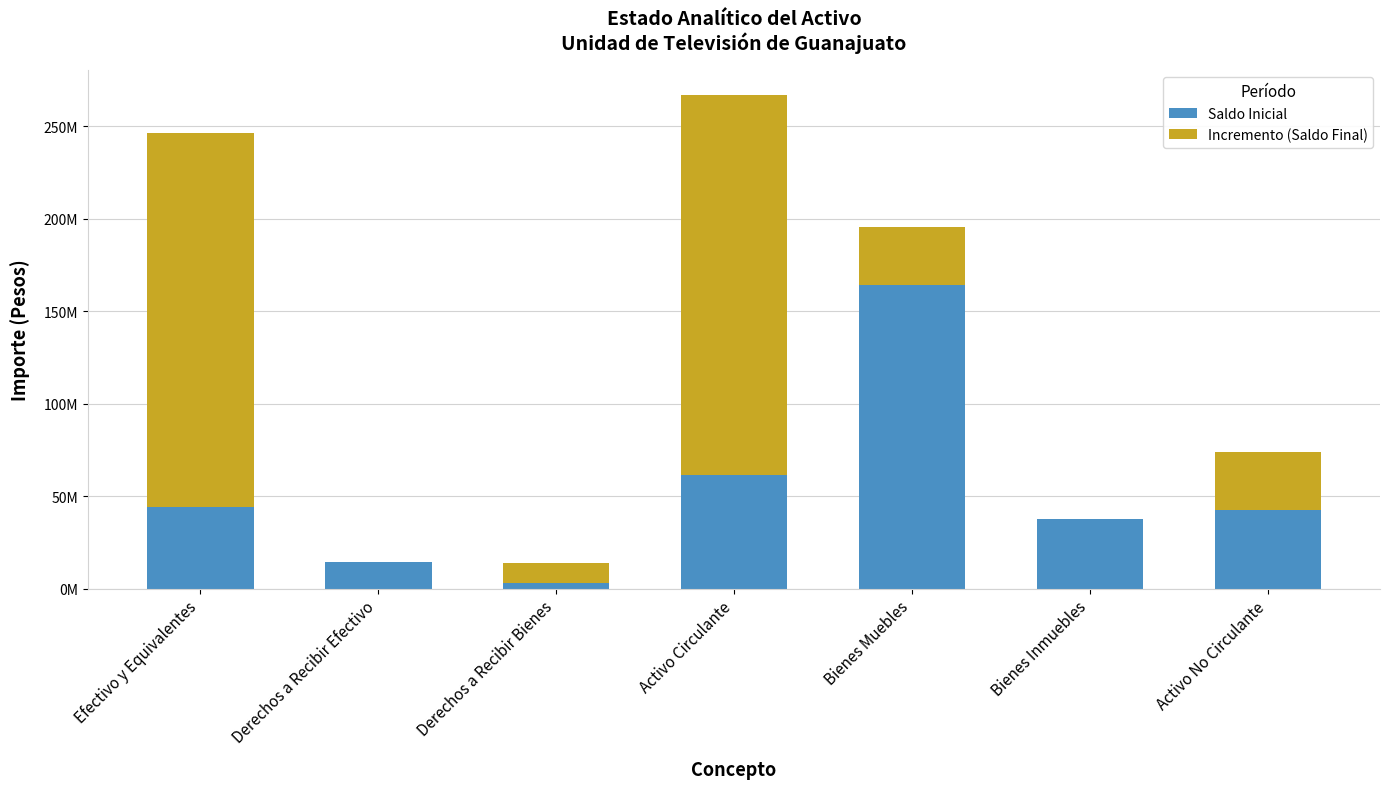

Which category has the highest value in the Saldo Inicial series?

Bienes Muebles